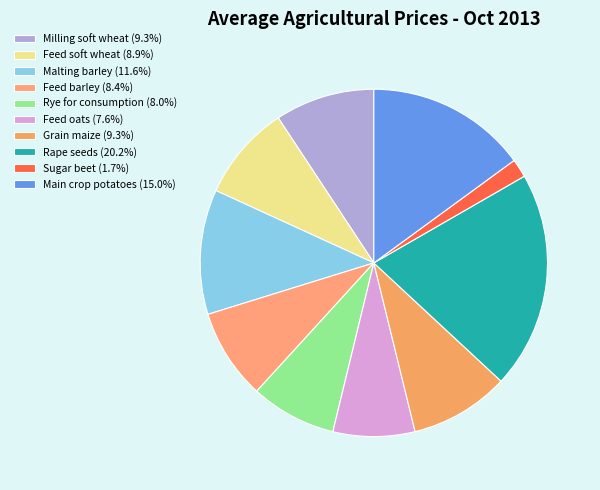

What is the change in value from Feed oats to Main crop potatoes?

+3383